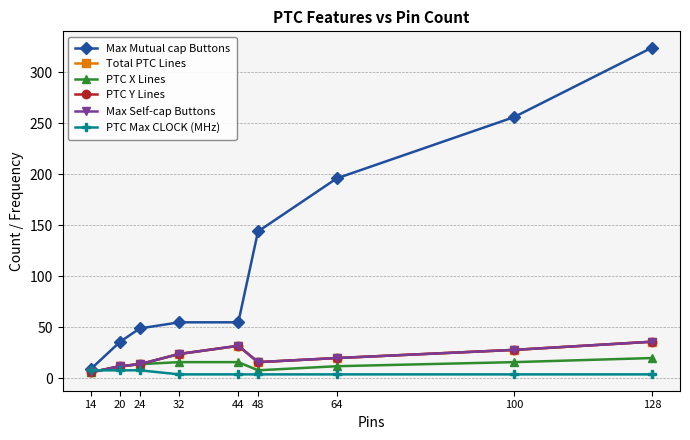

Is this an area chart (filled region under the line)?

No